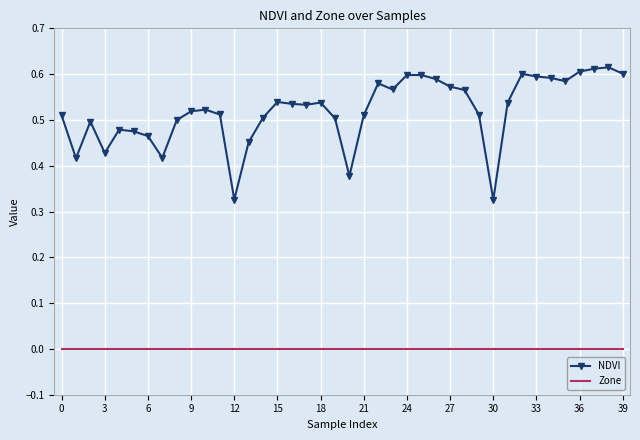

Which series has the widest spread of values?

NDVI